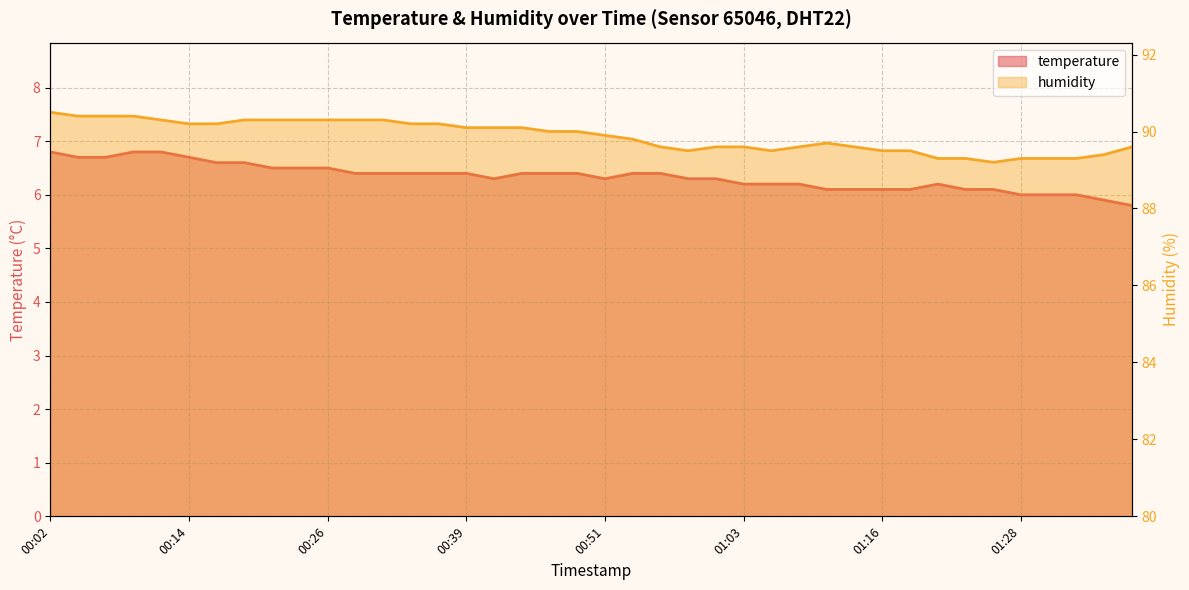

What are all the series names shown in the legend?

temperature, humidity